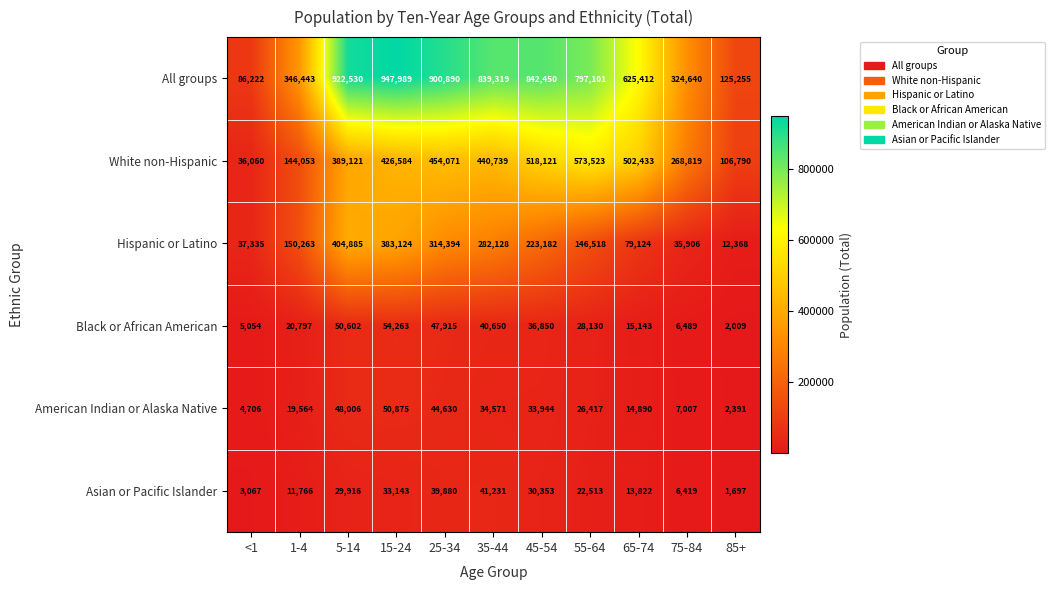

At which category is the sum across all series the highest?

15-24